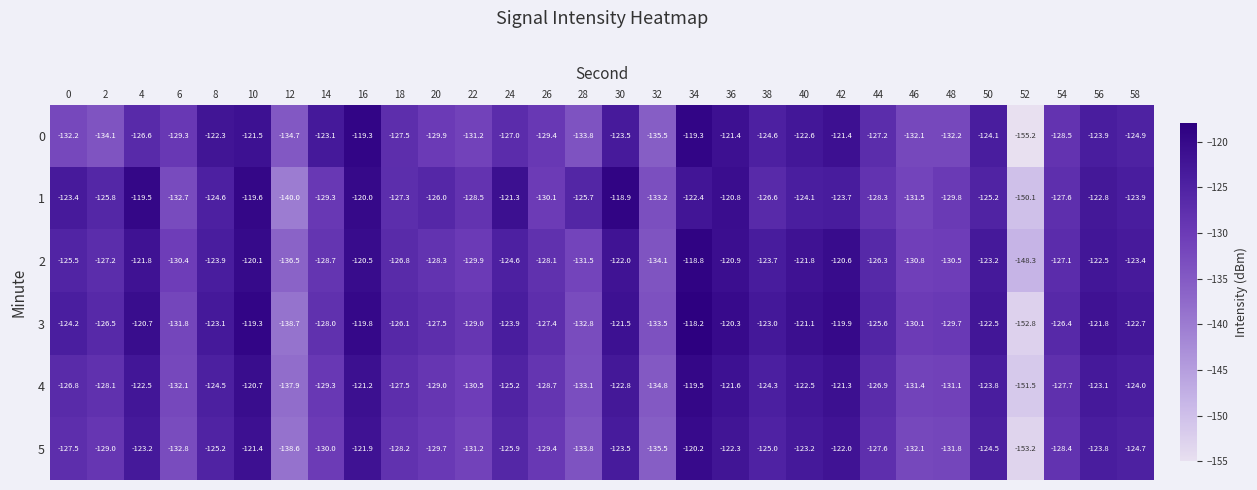

What is the maximum value shown in the chart?

-118.2